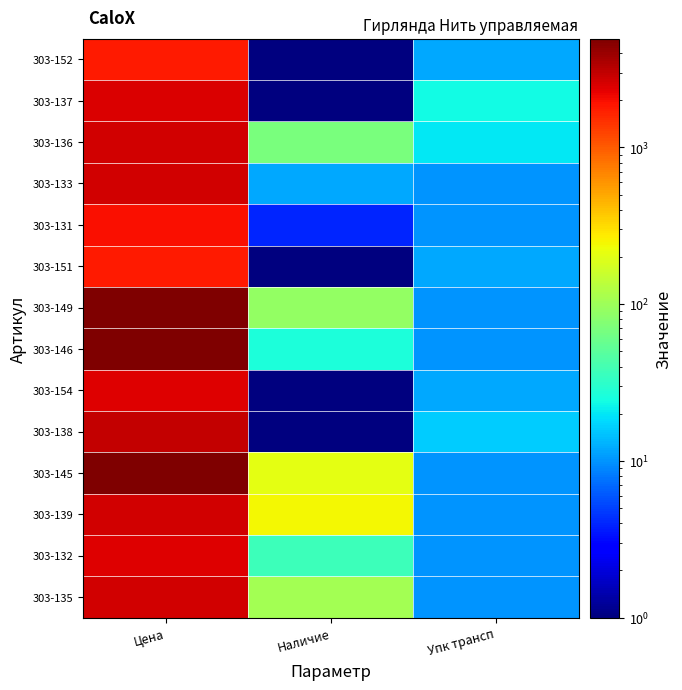

List the series in order of their peak value, lowest first.

303-152, 303-151, 303-131, 303-154, 303-132, 303-137, 303-136, 303-133, 303-139, 303-135, 303-138, 303-149, 303-146, 303-145